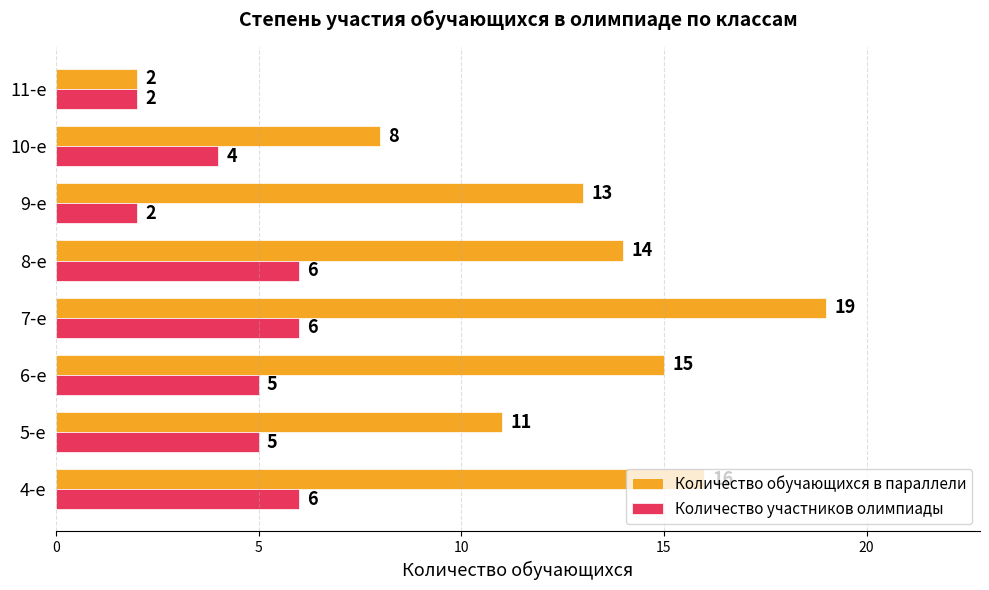

Rank the series at 9-е from lowest to highest value.

Количество участников олимпиады, Количество обучающихся в параллели